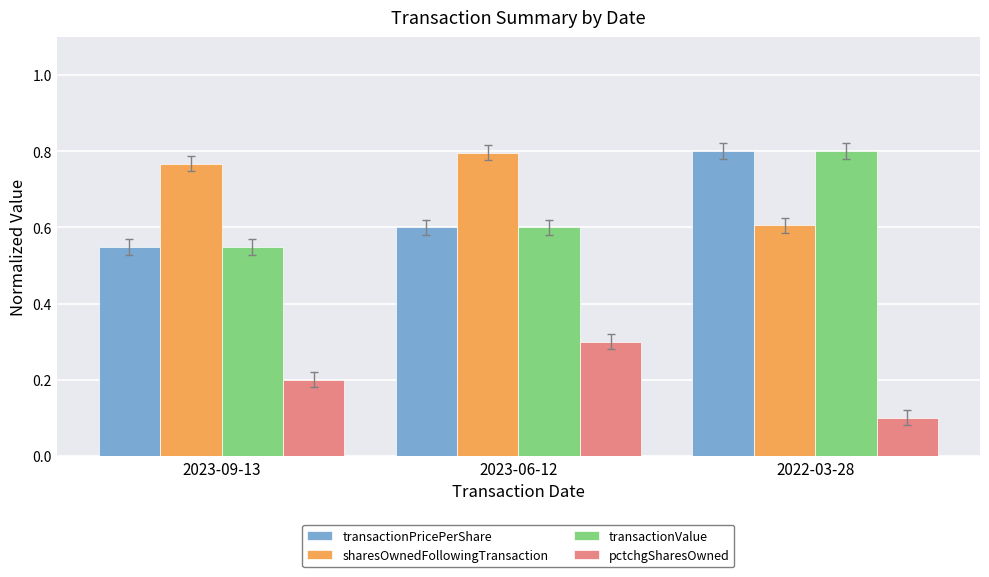

How many groups of bars are there?

3